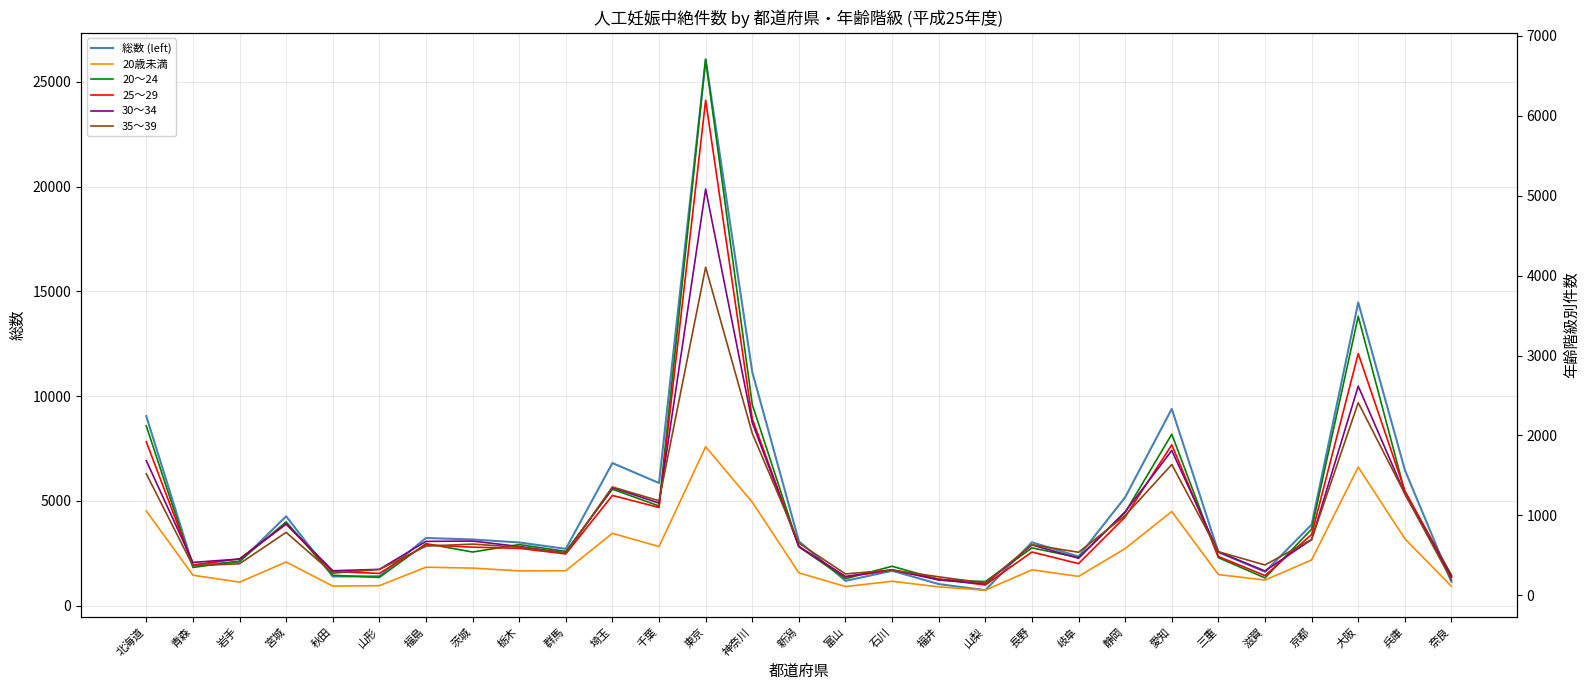

Is it true that 35～39 equals 262 at 奈良?

False